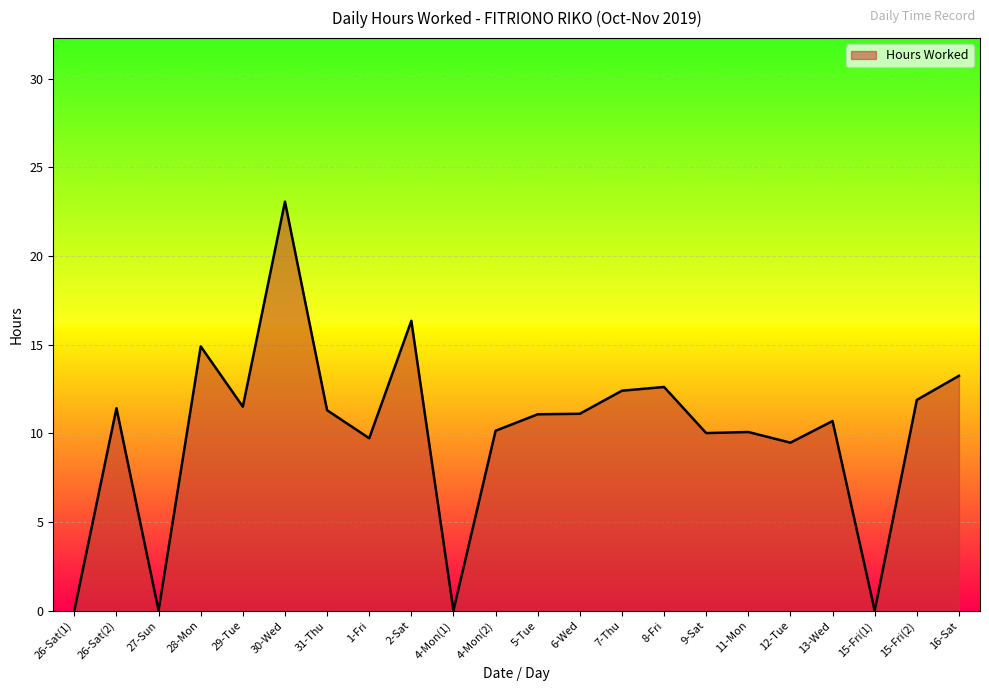

Count the number of data series in this chart.

1